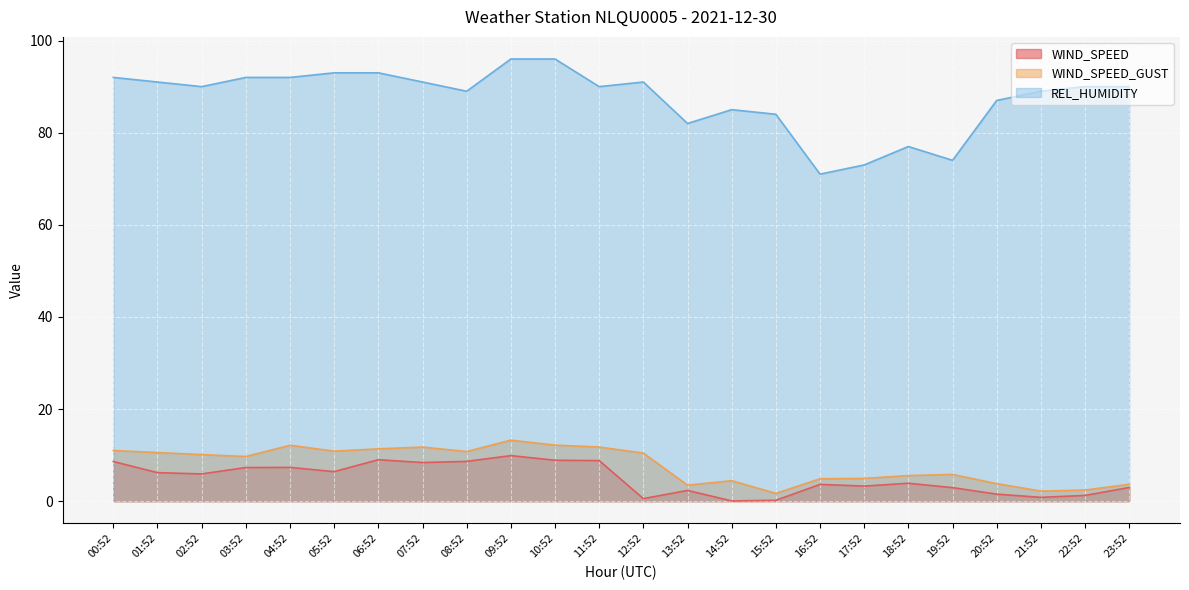

Does the chart display data point markers on the line(s)?

No